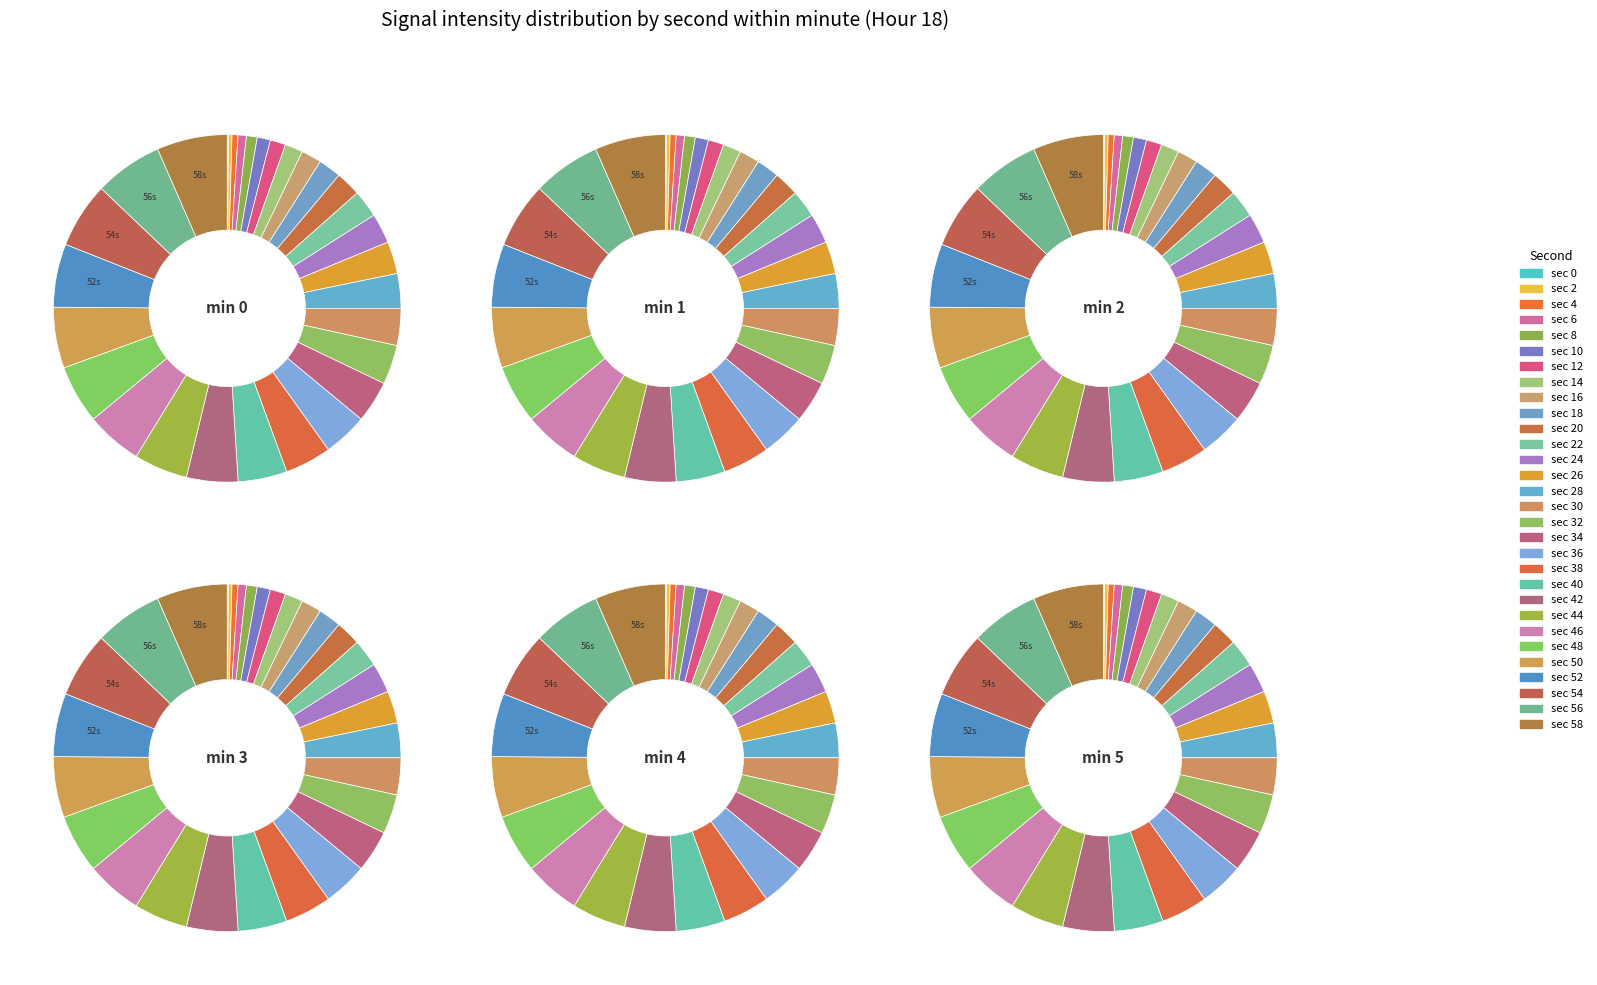

Is it true that 22 is 3% of the pie?

True